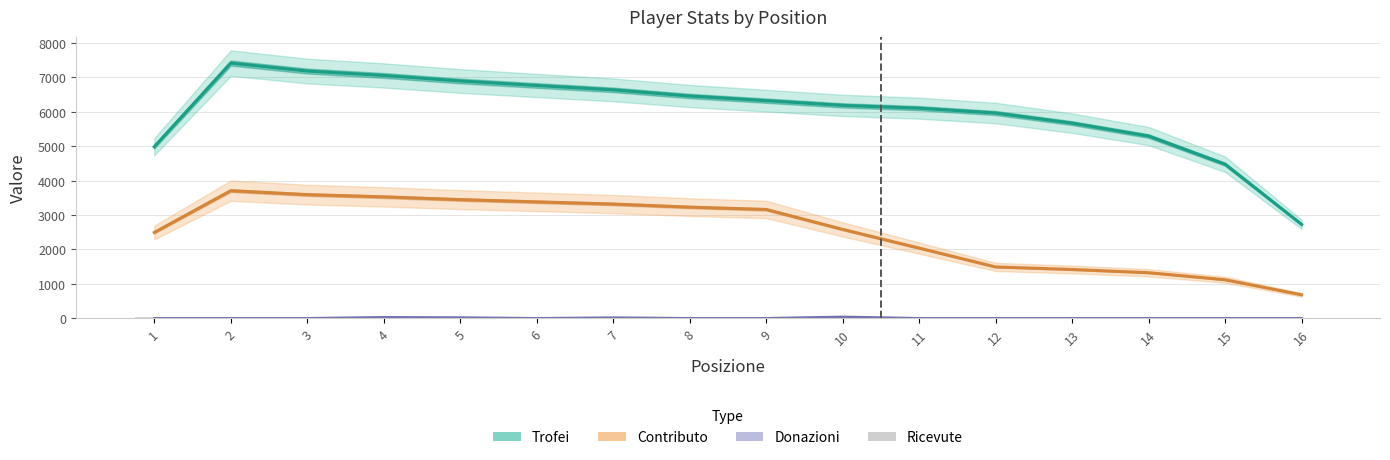

What is the difference between the maximum and minimum values in the Donazioni series?

40.0